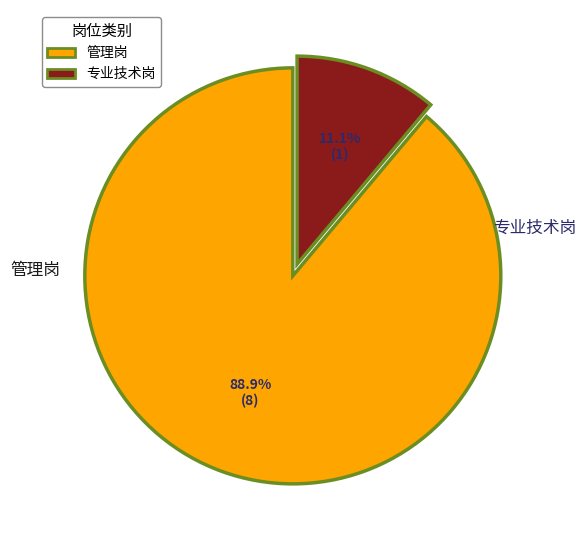

How many slices are in this pie chart?

2